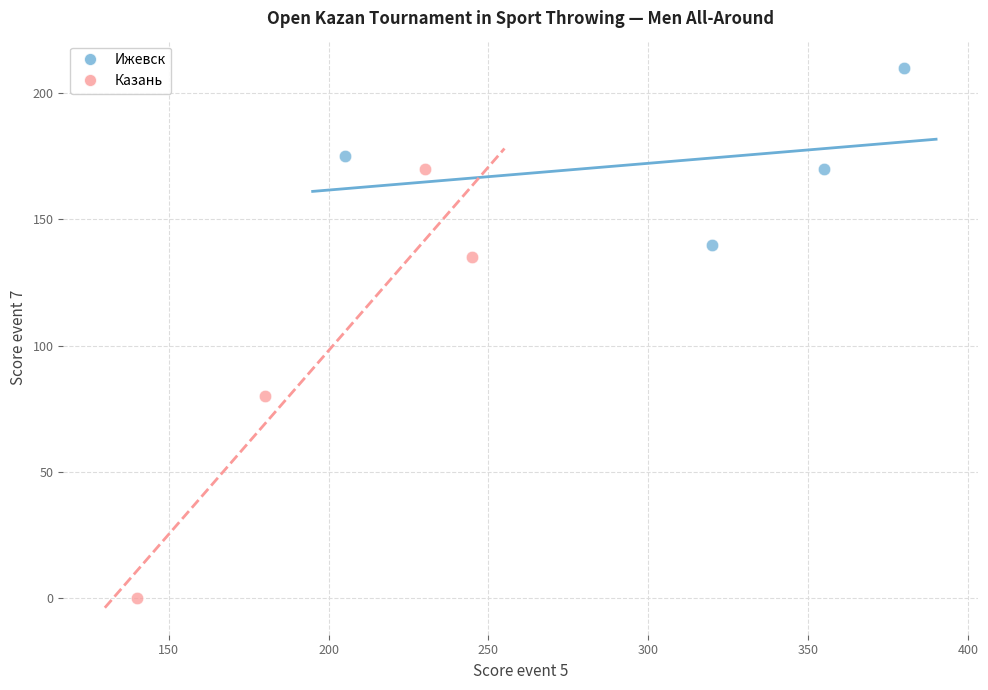

Which series reaches the maximum Y coordinate?

Ижевск